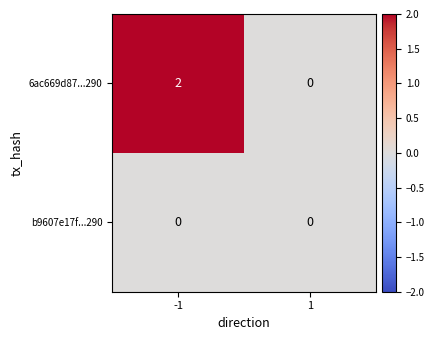

How many data points does each series have?

2